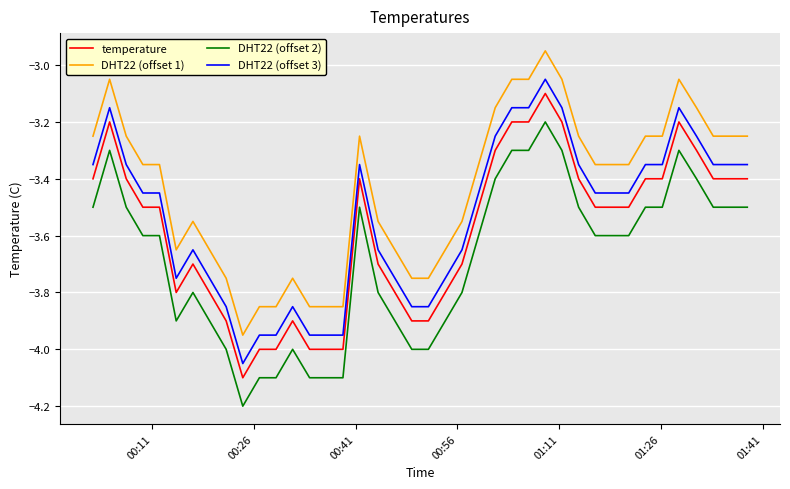

Which series has the largest total across all categories?

DHT22 (offset 1)